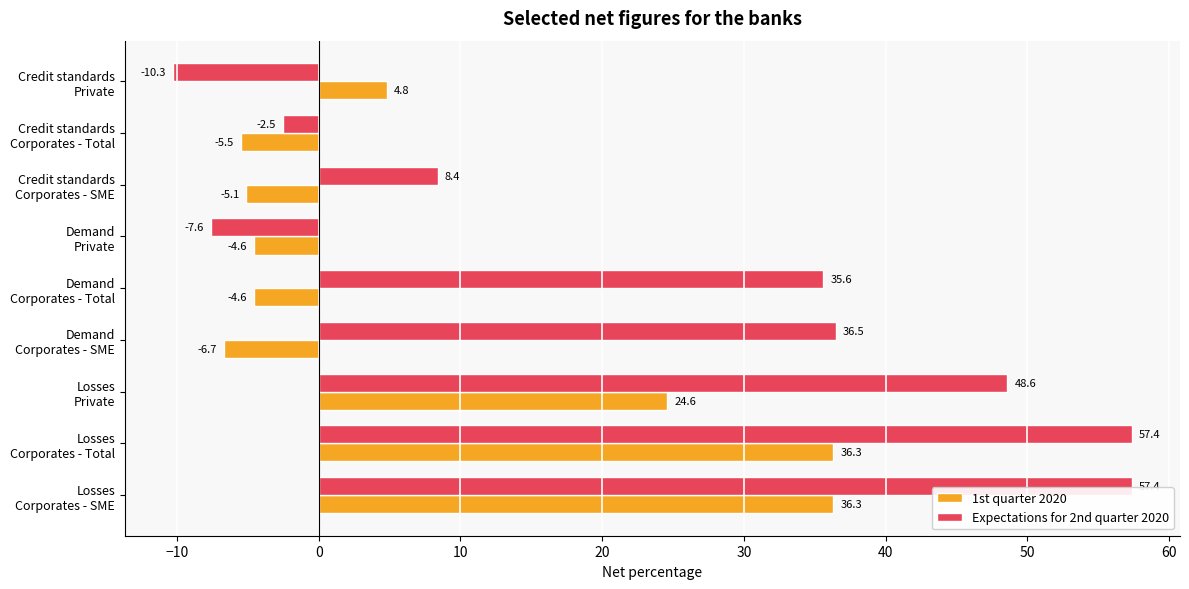

What is the maximum value shown in the chart?

57.4